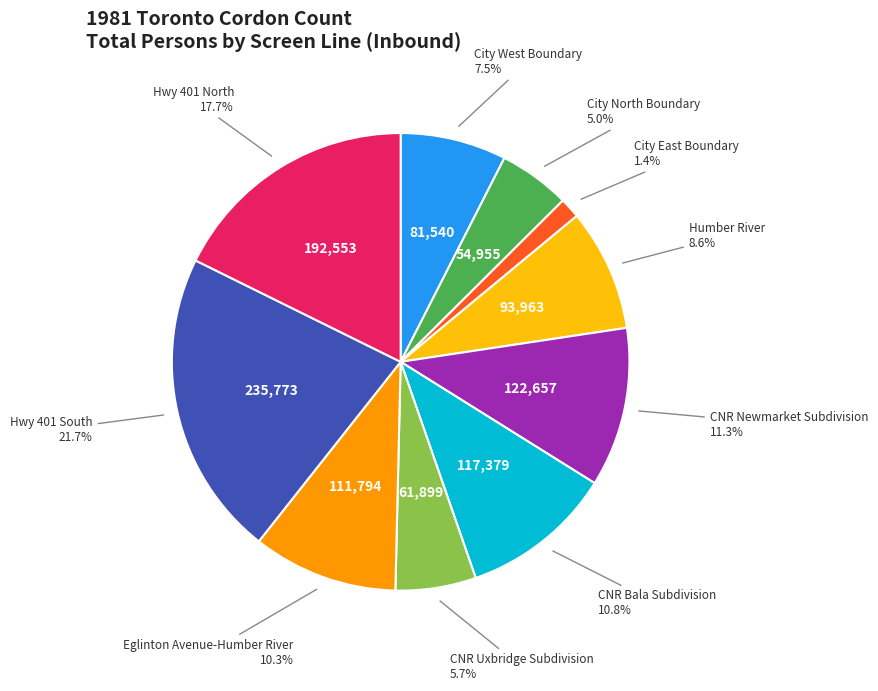

Does any single category account for the majority?

No